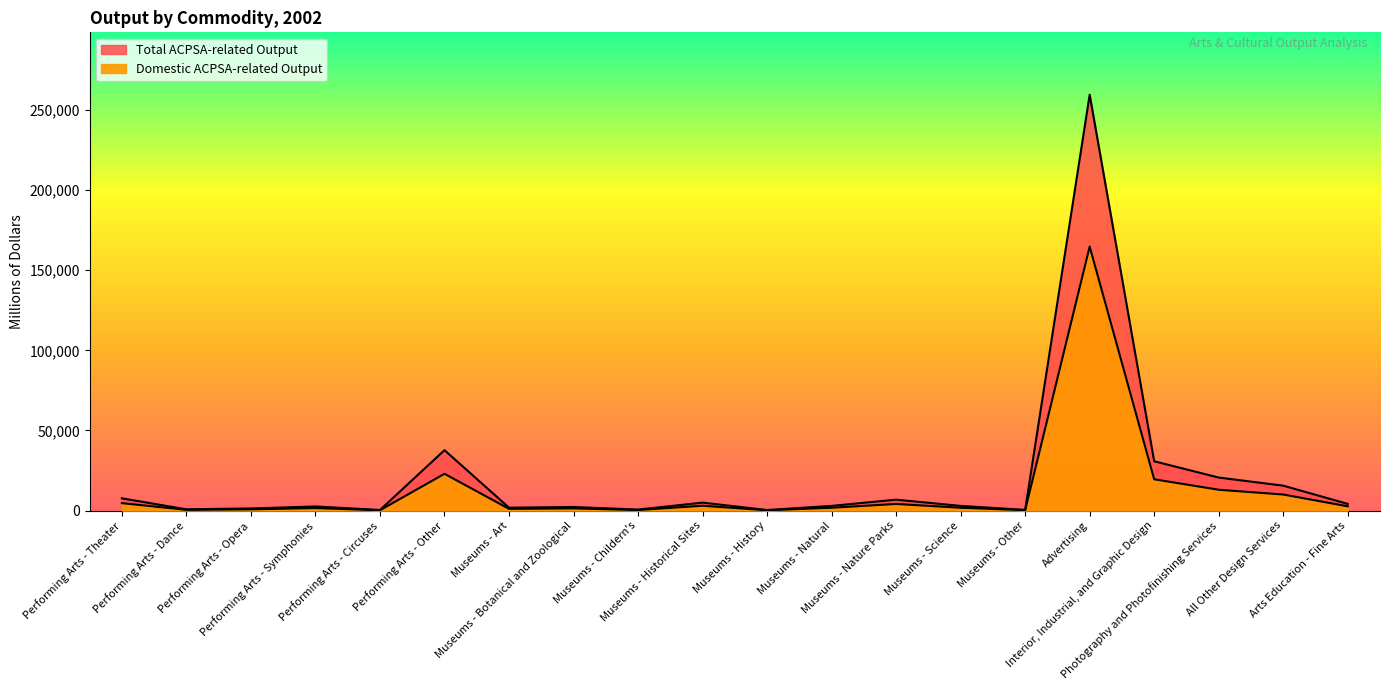

In Total ACPSA-related Output, how many points are higher than both neighbors (excluding endpoints)?

6